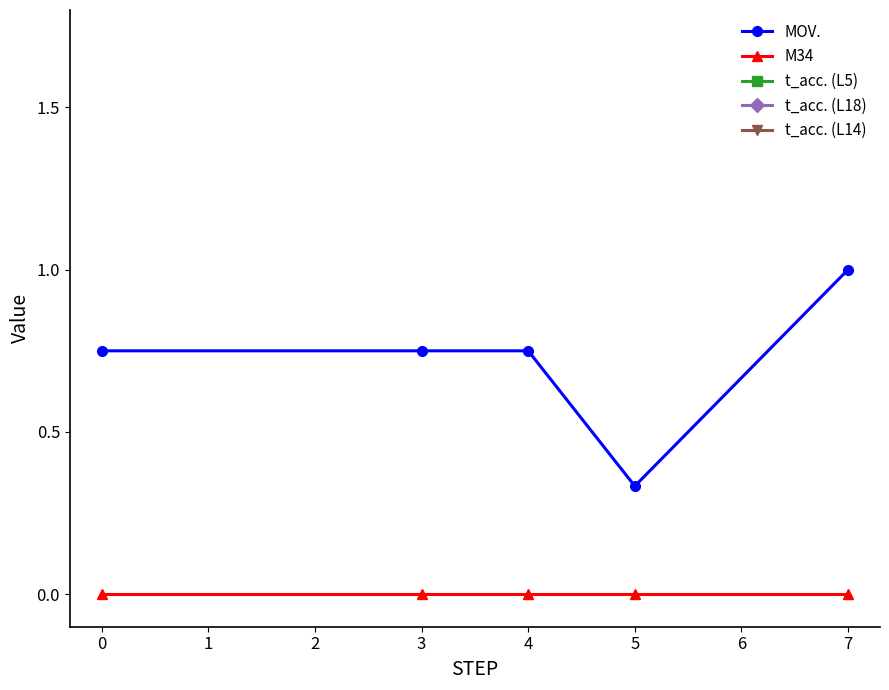

Which category has the lowest value in the MOV. series?

5